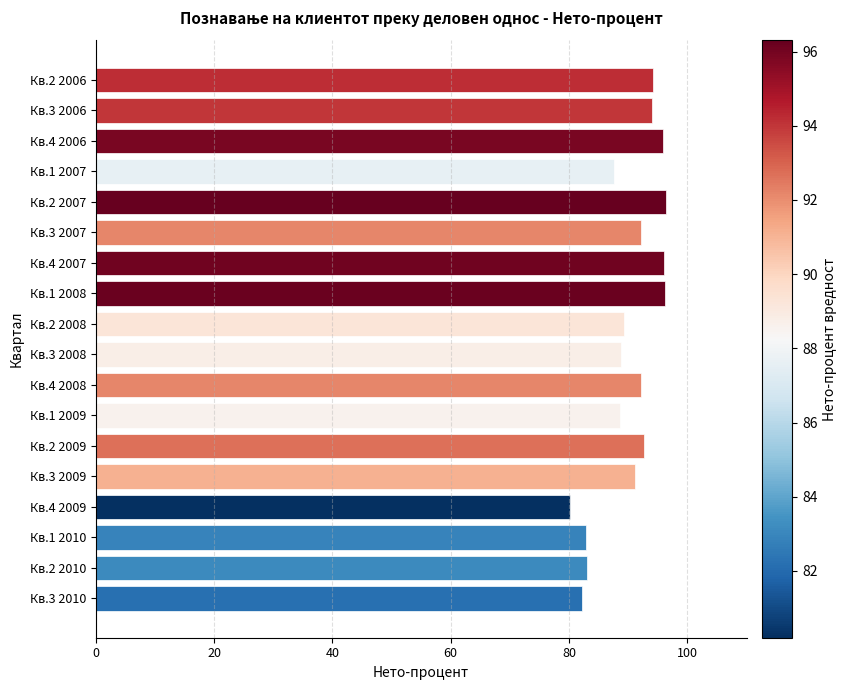

Does the chart contain stacked bars?

No